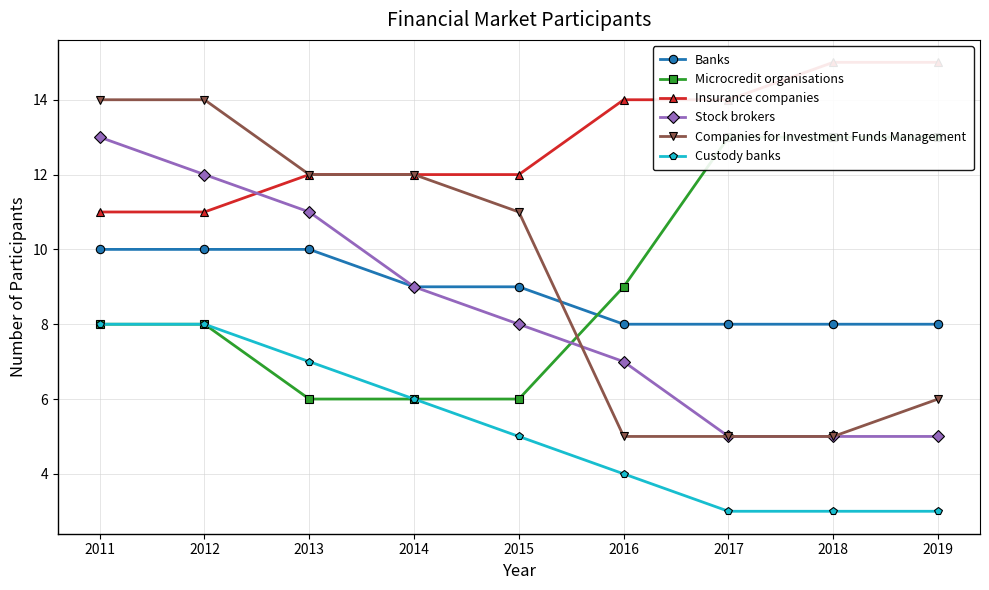

How many categories are shown in the chart?

9